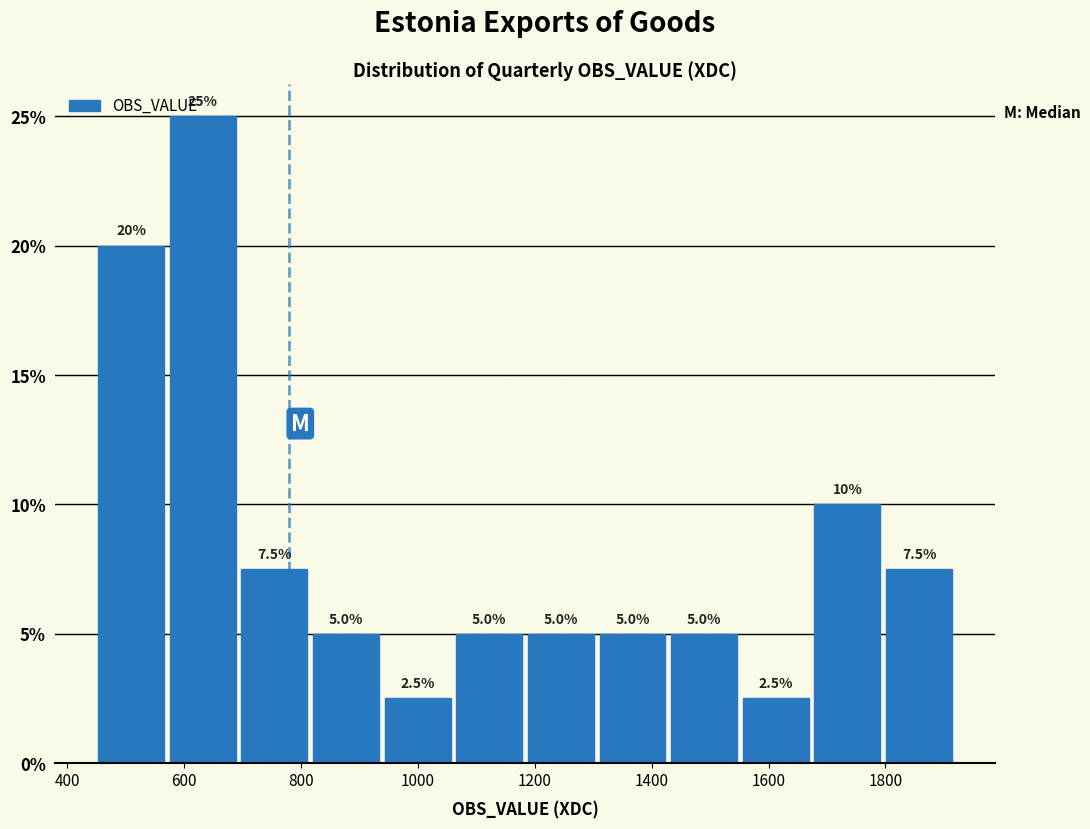

Over which range of the x-axis is the bar tallest?

580 to 700